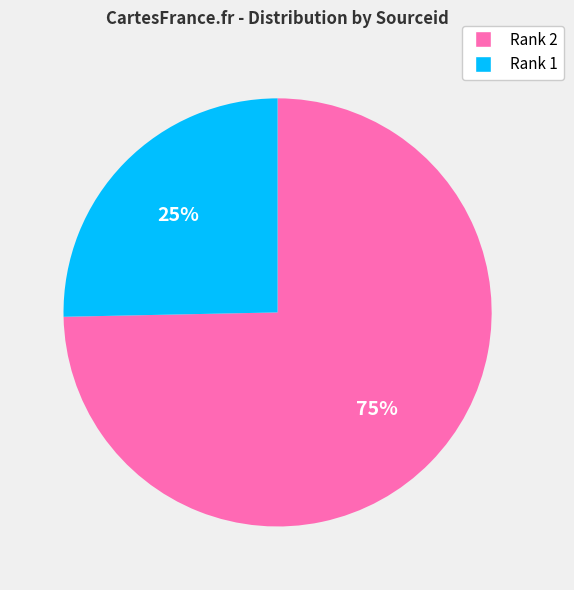

Does any single category account for the majority?

Yes